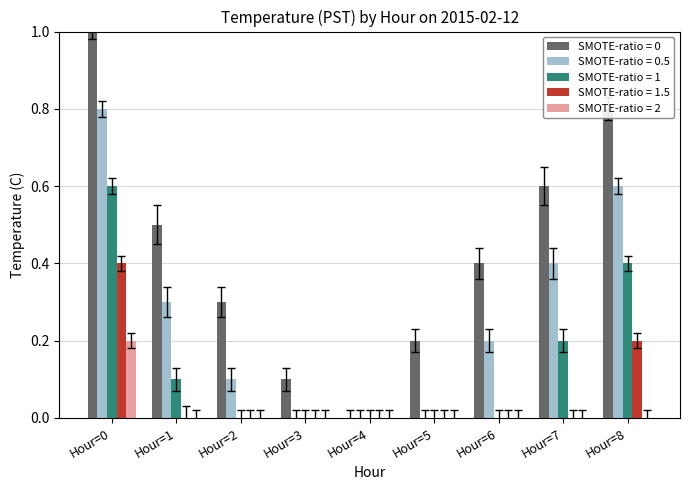

What is the difference between the SMOTE-ratio = 1 values at Hour=4 and Hour=1?

0.1